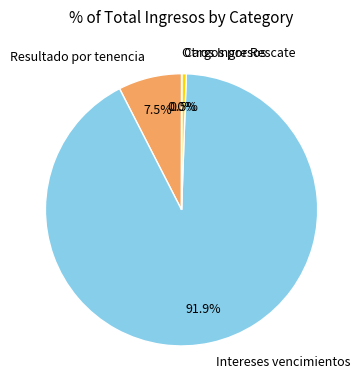

Does Cargos por Rescate account for over 50% of the chart?

No